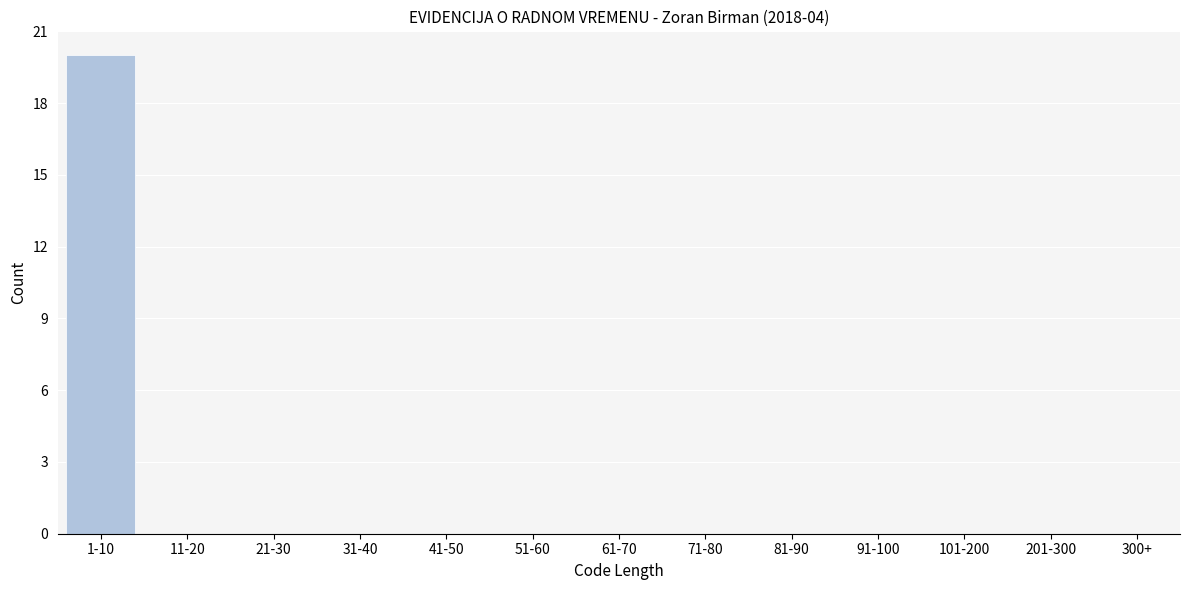

Reading left to right, transcribe all the data shown in this chart.

1-10=20	11-20=0	21-30=0	31-40=0	41-50=0	51-60=0	61-70=0	71-80=0	81-90=0	91-100=0	101-200=0	201-300=0	300+=0